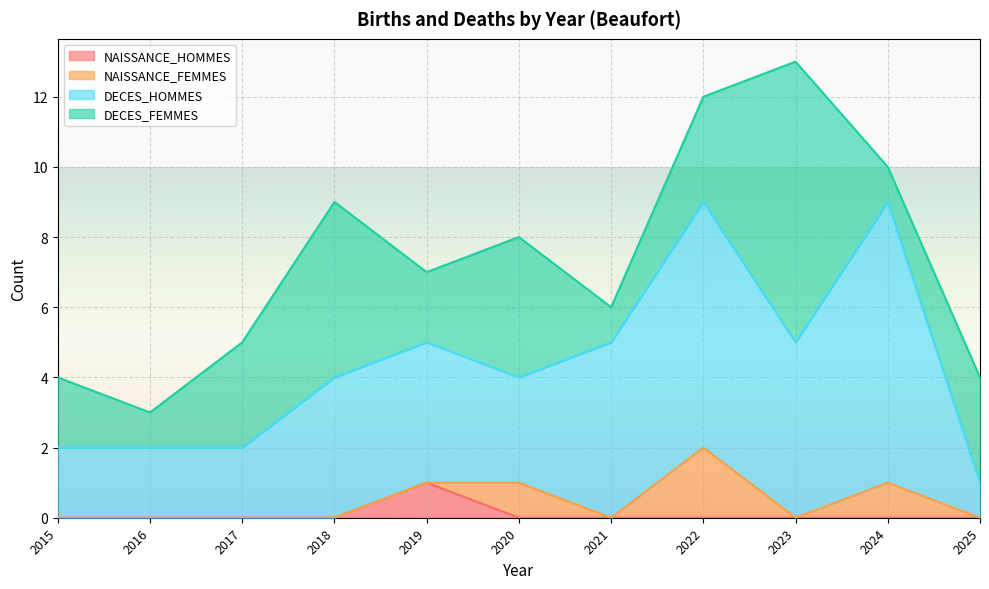

What is the minimum value for DECES_FEMMES?

1